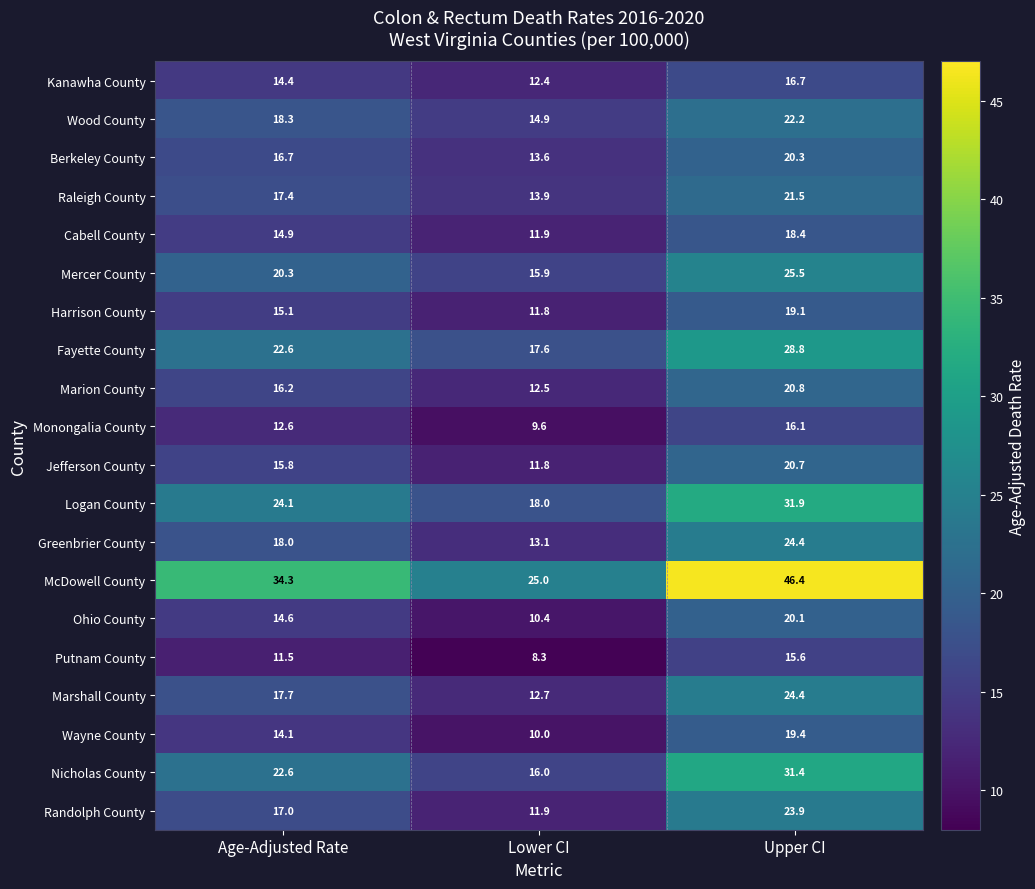

Rank the categories by Raleigh County value from lowest to highest.

Lower CI, Age-Adjusted Rate, Upper CI